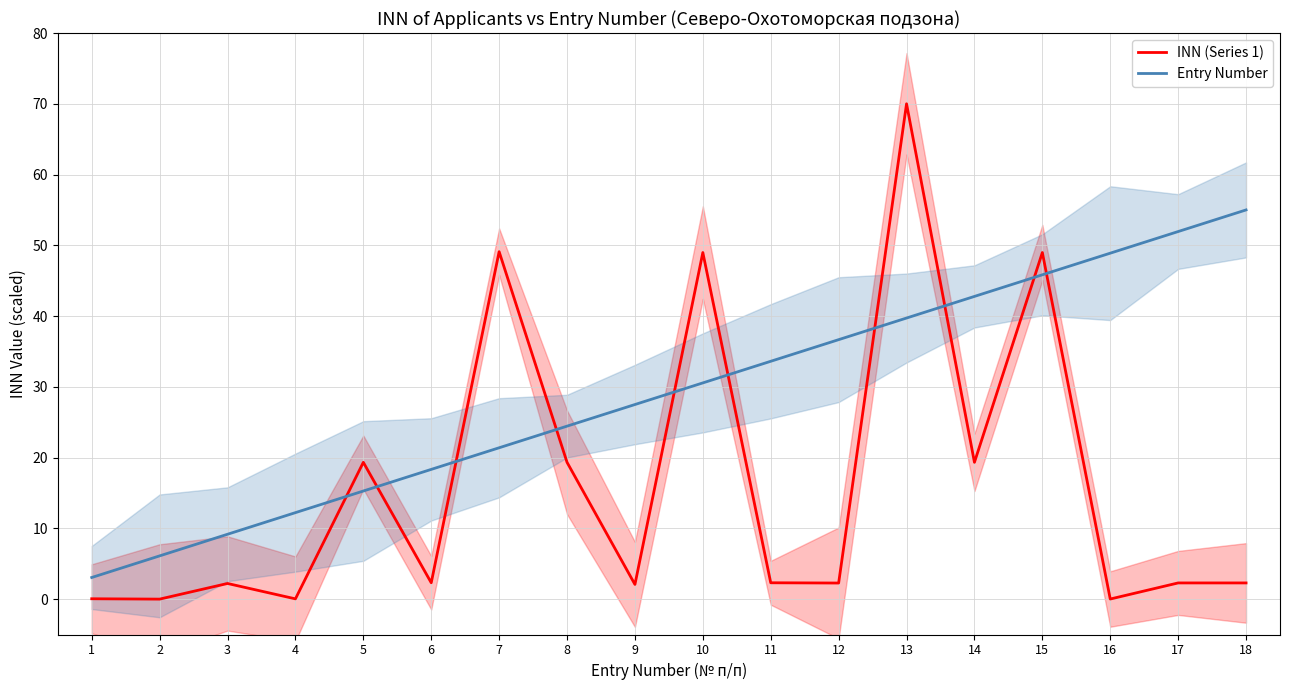

Which label corresponds to the smallest value in the chart?

2